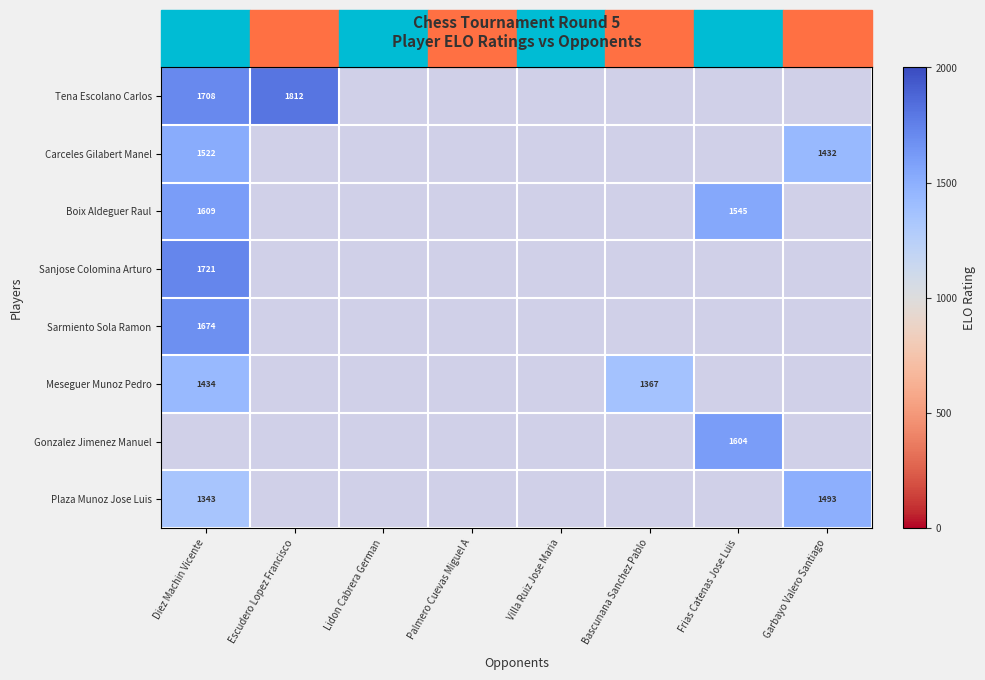

The value of Boix Aldeguer Raul at Diez Machin Vicente is 1609. True or false?

True